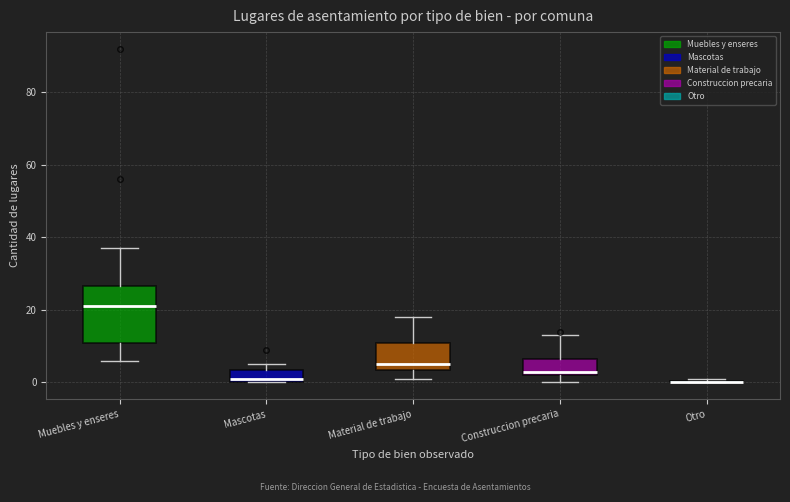

Which box is the tallest, from its lower edge to its upper edge?

Muebles y enseres